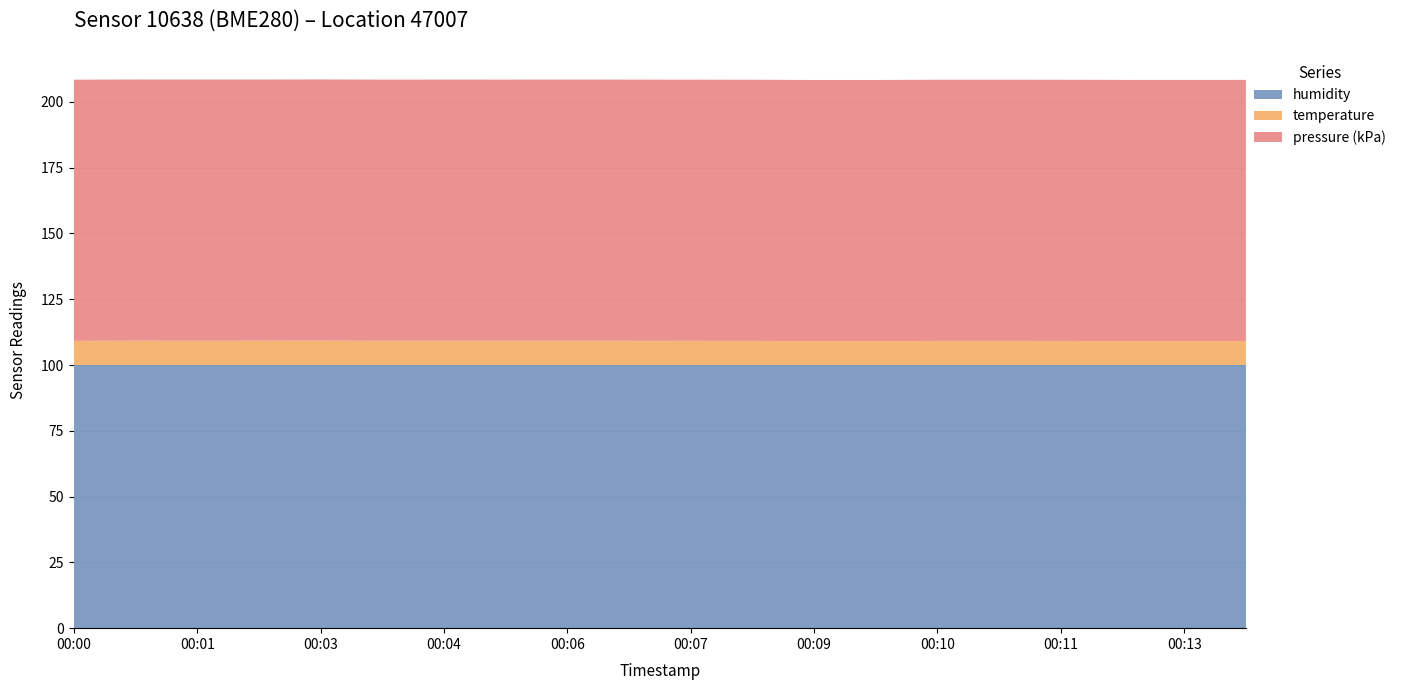

What is the total value across all series at 00:09?

208.3